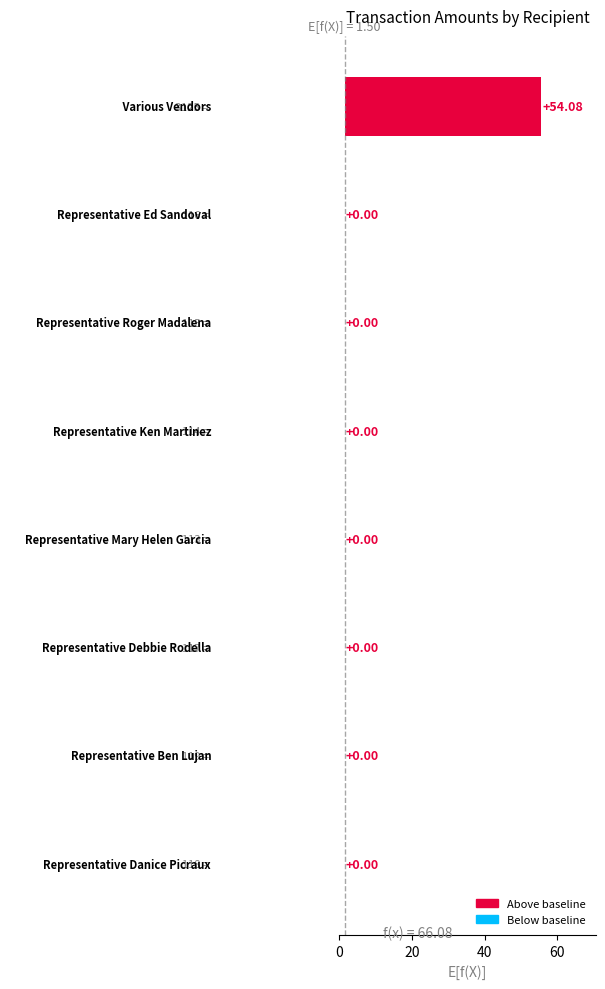

Is it true that the value at 20 is 0.0?

True